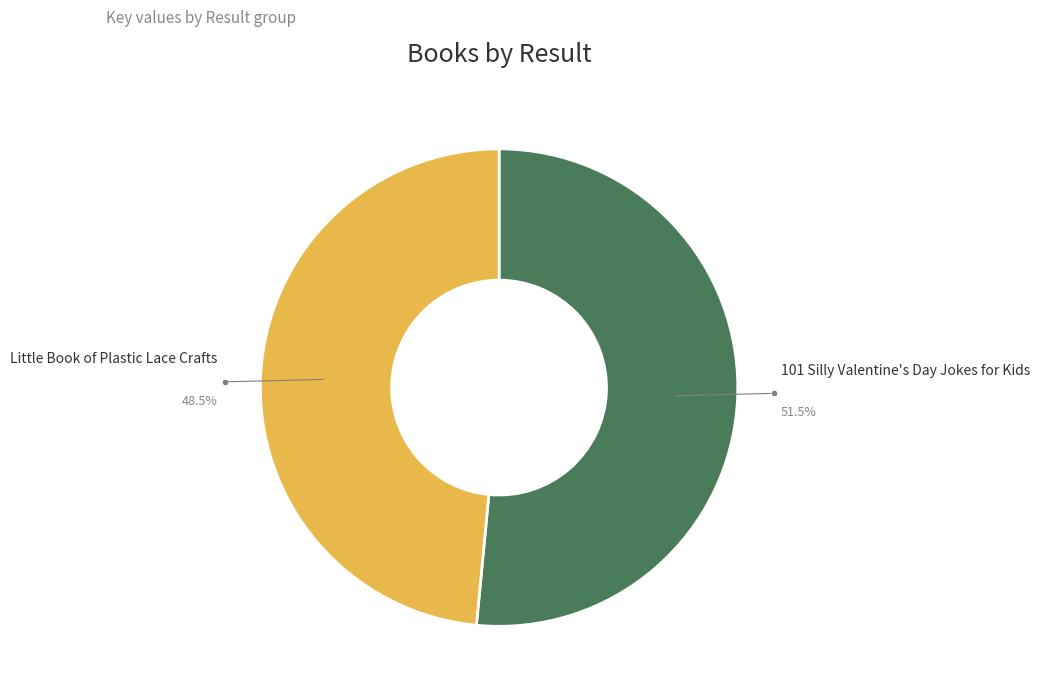

Between Little Book of Plastic Lace Crafts and 101 Silly Valentine's Day Jokes for Kids, which is larger?

101 Silly Valentine's Day Jokes for Kids